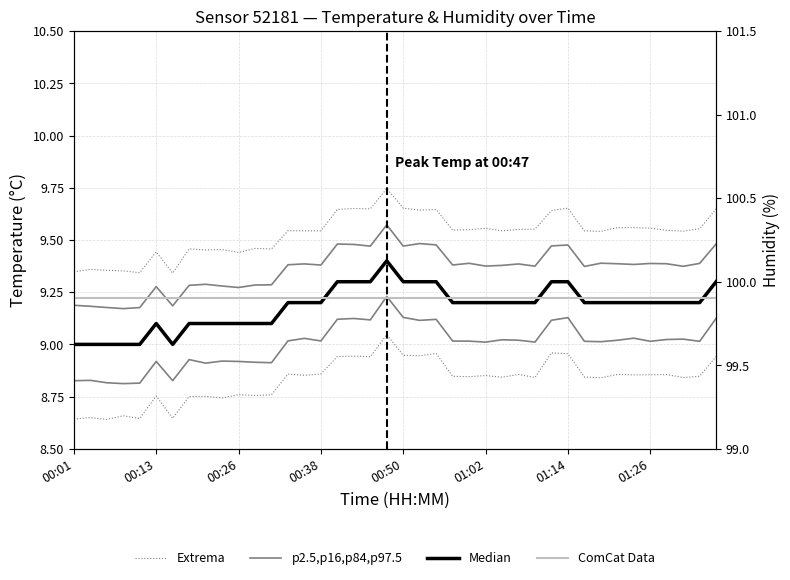

True or false: ComCat Data has more than 1 interior local peaks.

False